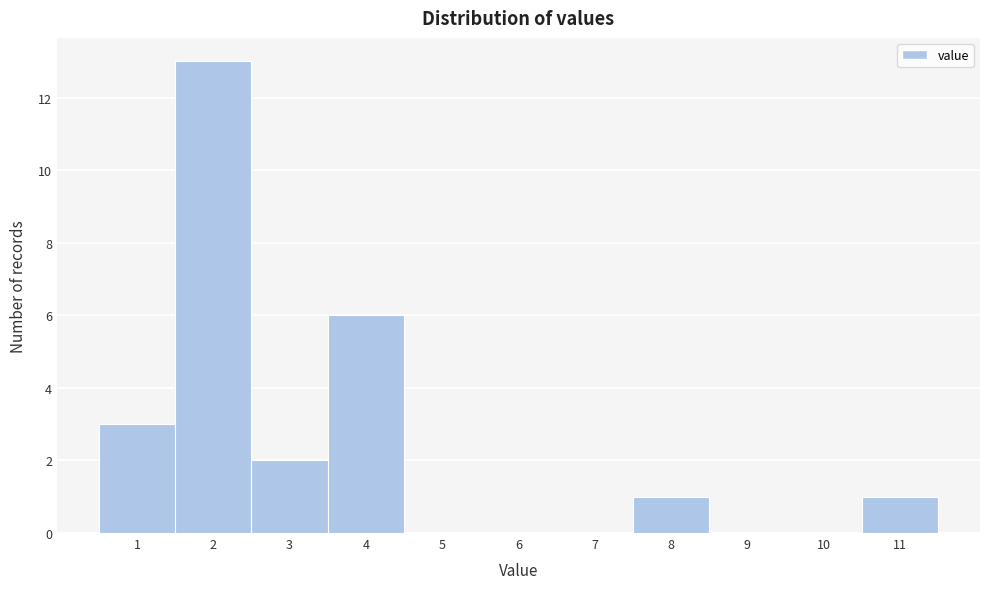

How tall is the bar that spans 0.5 to 1.5 on the x-axis? The values are not printed on the chart, so give them approximately, as read against the axis.

3